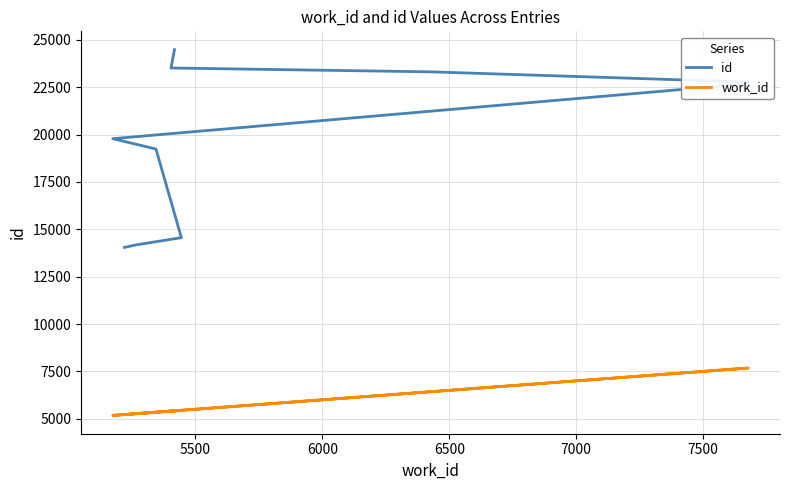

Rank the series at 6500 from lowest to highest value.

work_id, id